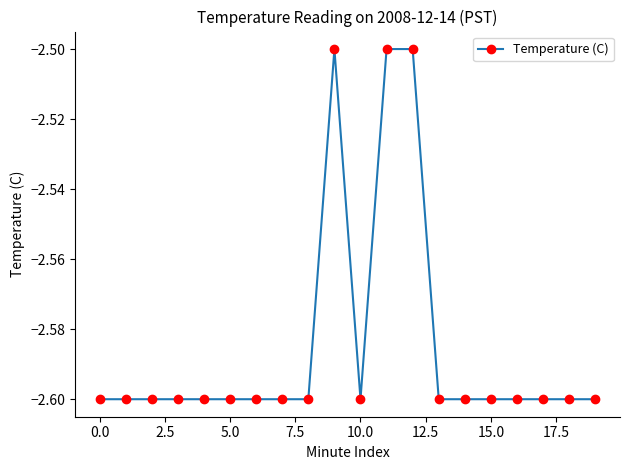

How many lines are shown in the chart?

1